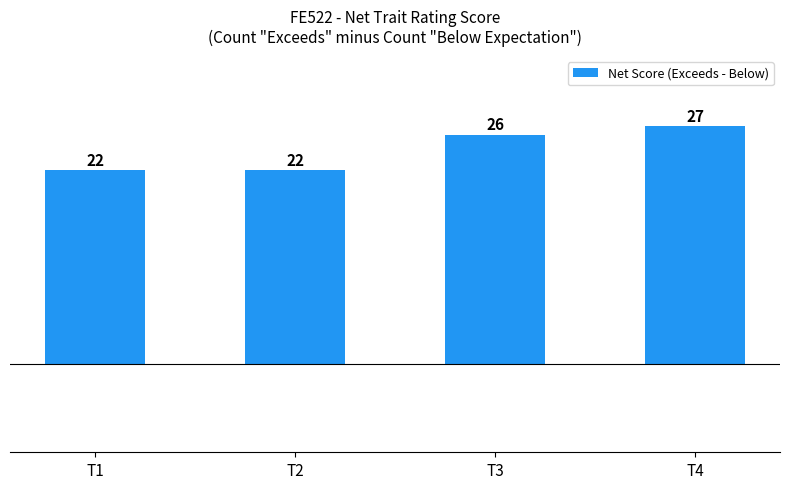

Reading right to left, transcribe all the data shown in this chart.

T4=27	T3=26	T2=22	T1=22